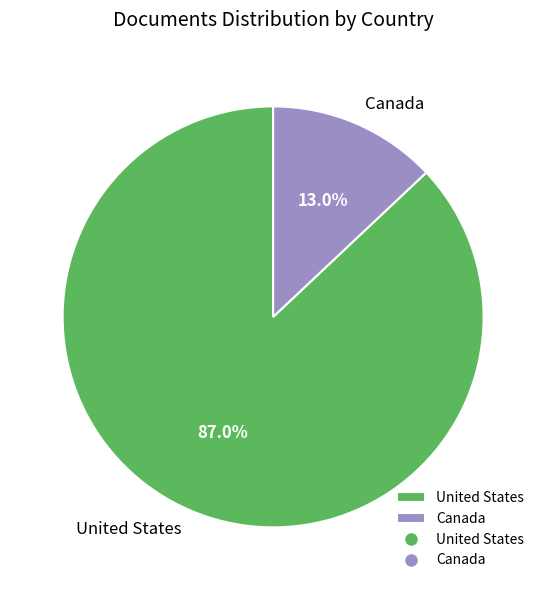

Which category has the biggest portion of the pie?

United States